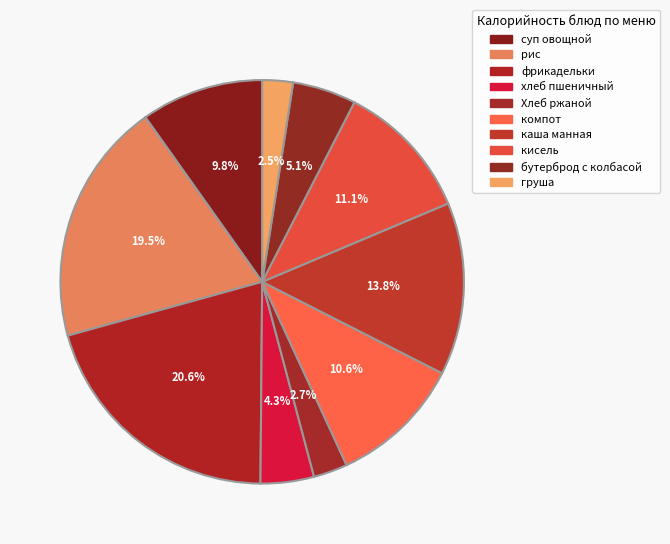

Approximately how many times larger is the value at компот compared to Хлеб ржаной?

3.9